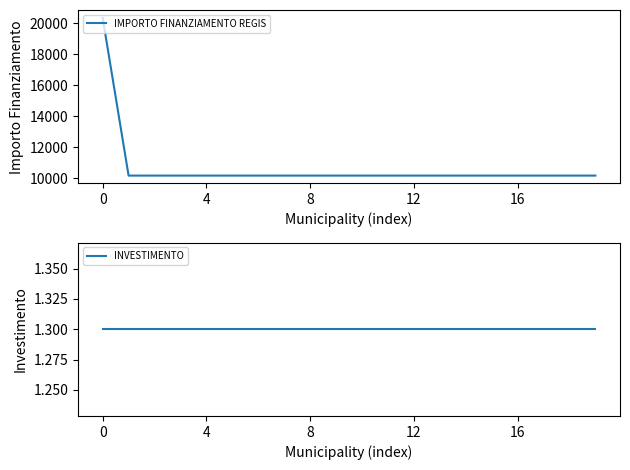

What is the spread (max minus min) of values at 9?

10170.7